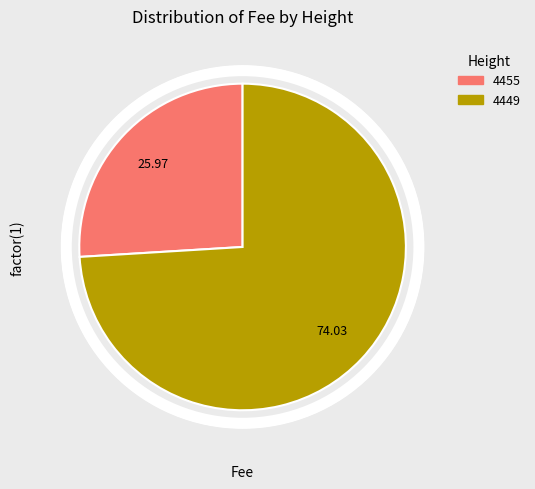

Rank the categories by value from lowest to highest.

4455, 4449